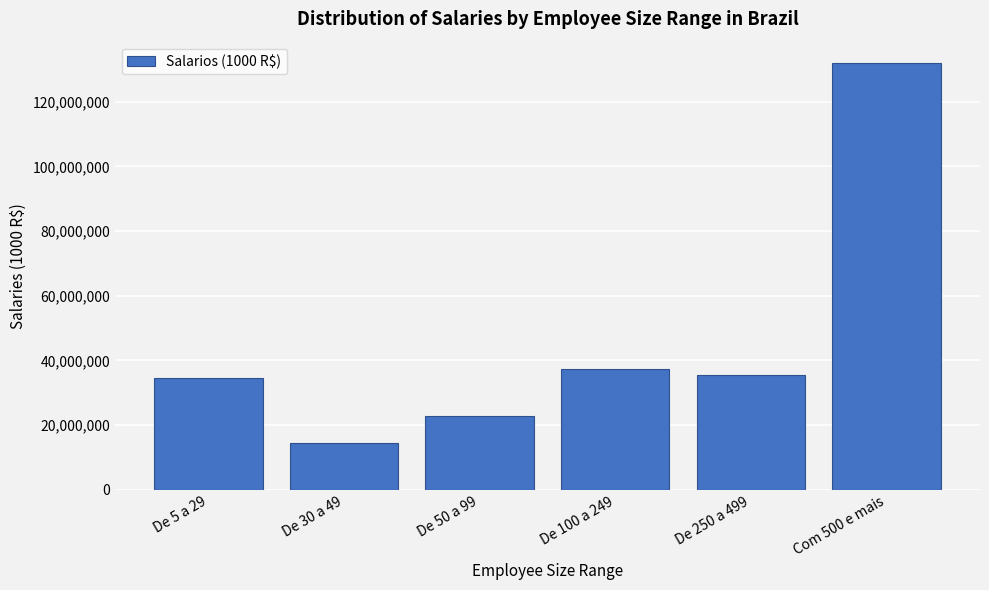

Reading left to right, transcribe all the data shown in this chart.

34448888	14438060	22685578	37469691	35600613	131979671